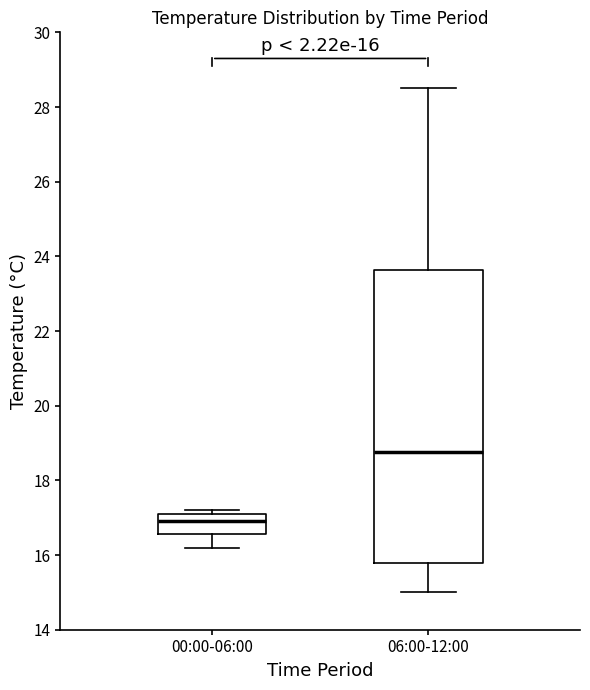

Which box's median line is the lowest?

00:00-06:00